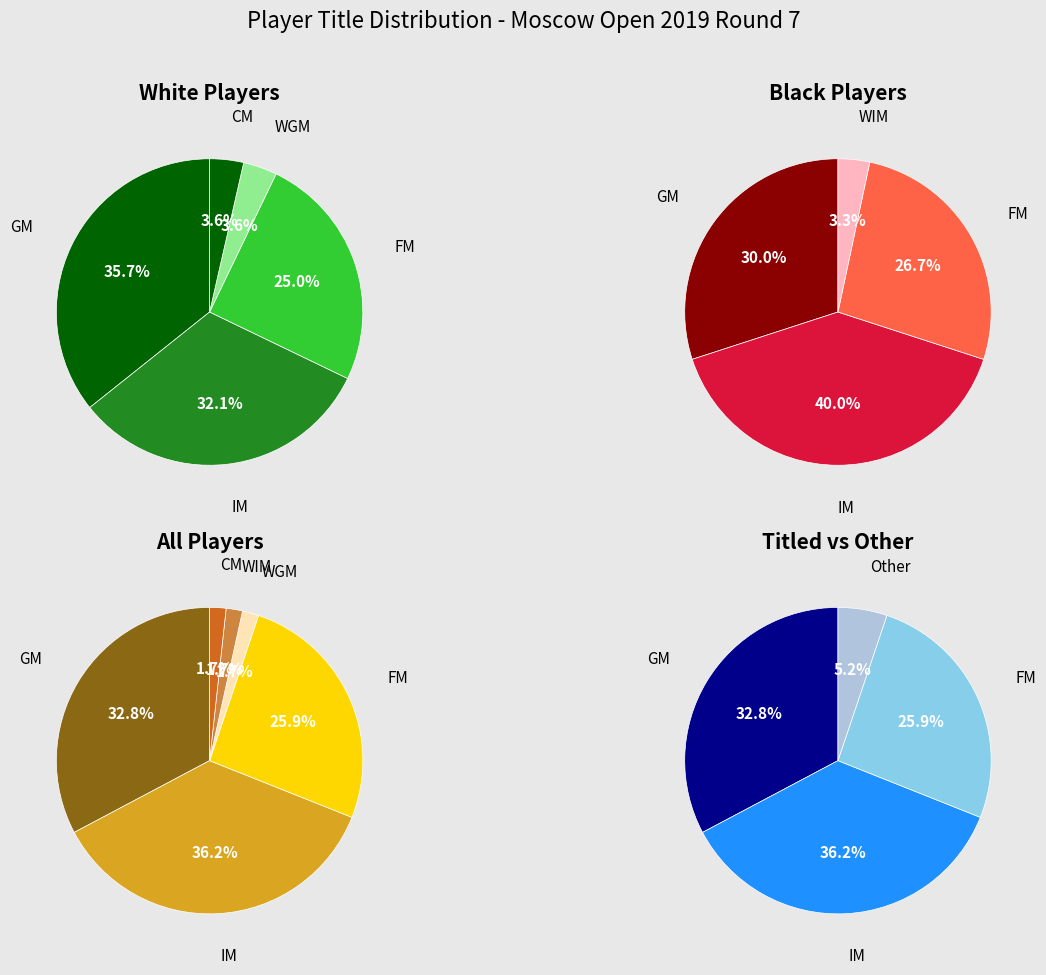

Which has a higher value, IM or WIM?

IM